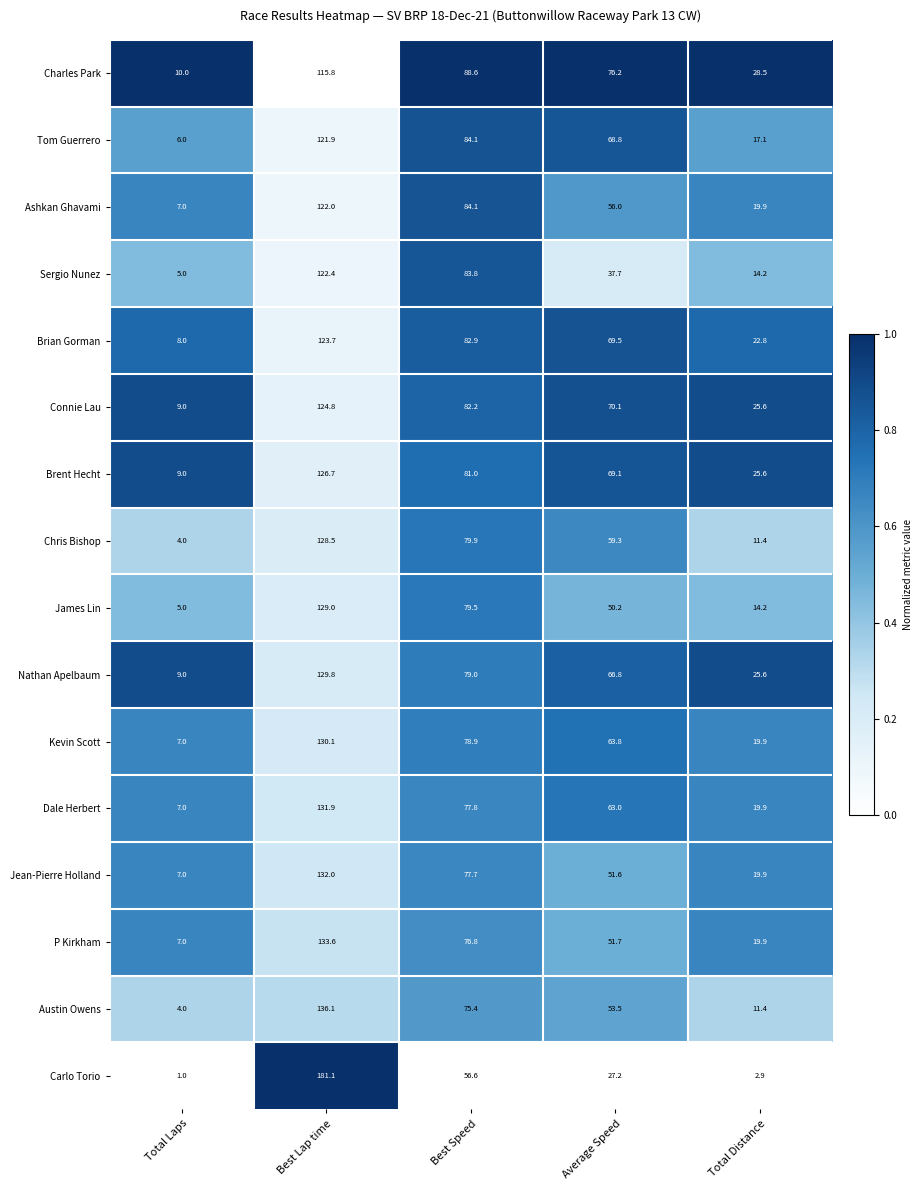

List the labels in order of Tom Guerrero value, smallest first.

Total Laps, Total Distance, Average Speed, Best Speed, Best Lap time